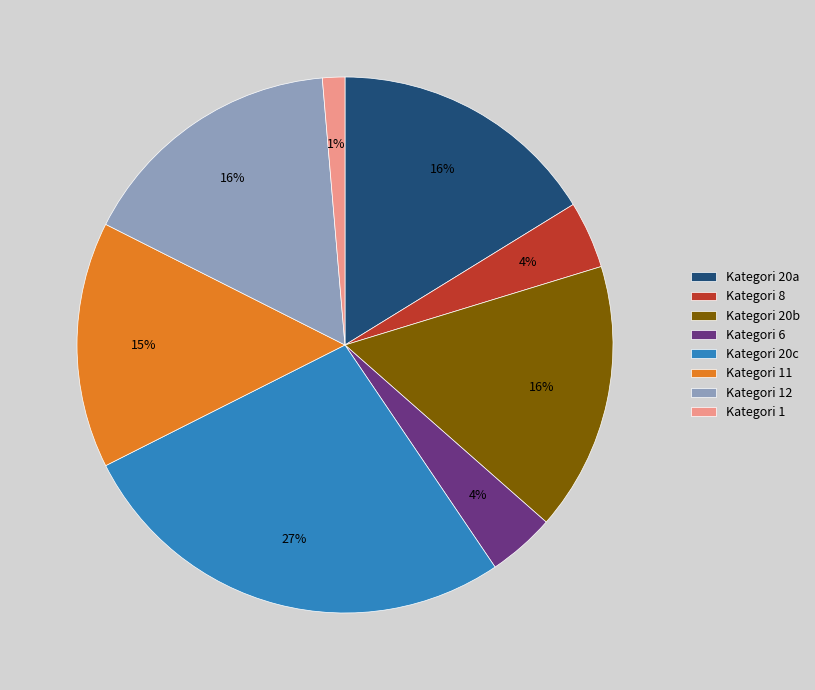

To the nearest percent, what percentage of the pie is Kategori 1?

1%